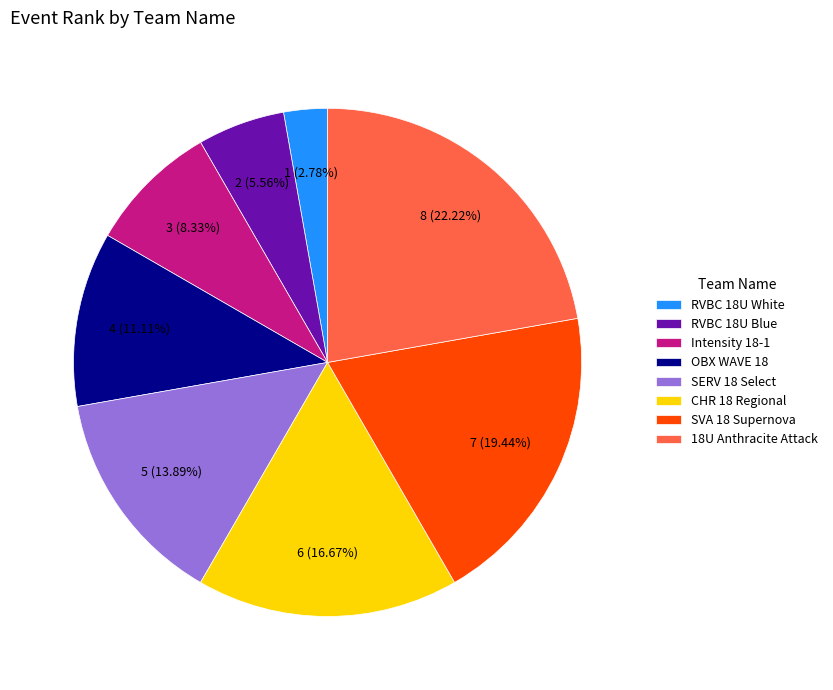

How many slices are in this pie chart?

8